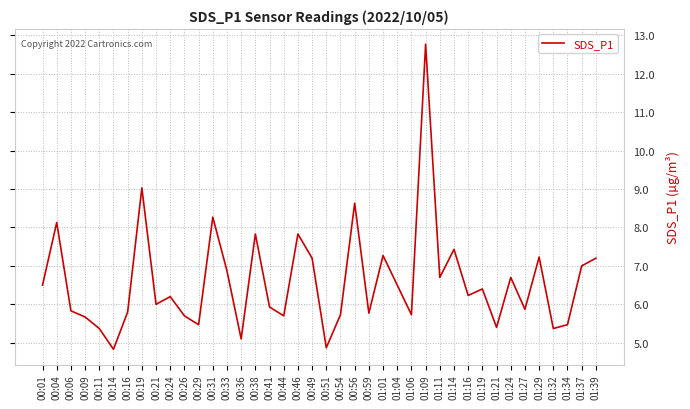

What is the difference between the values at 00:21 and 01:21?

0.6